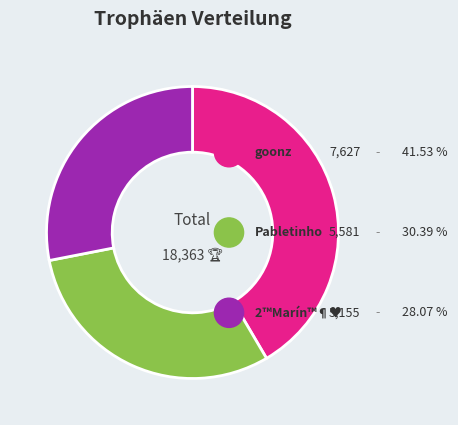

To the nearest percent, what is the combined percentage of 3 and 1?

70%